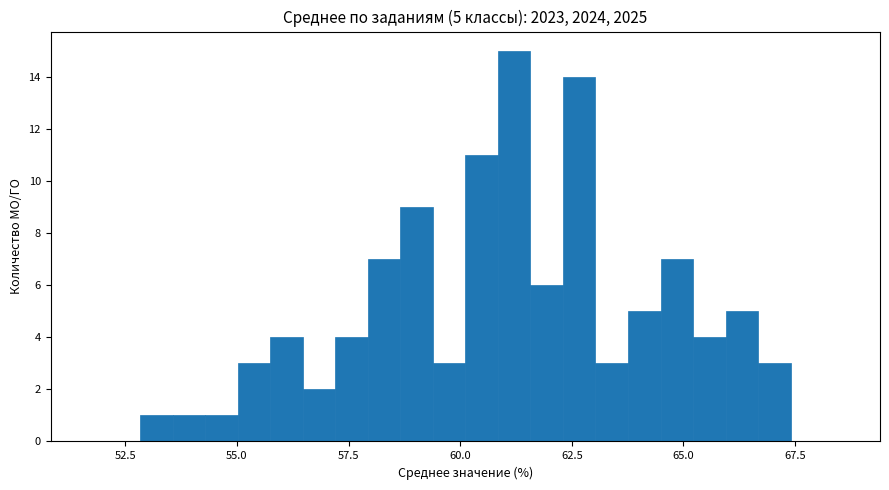

Around what value on the x-axis is the tallest bar? Give the approximate position of its centre, as read against the axis.

61.0